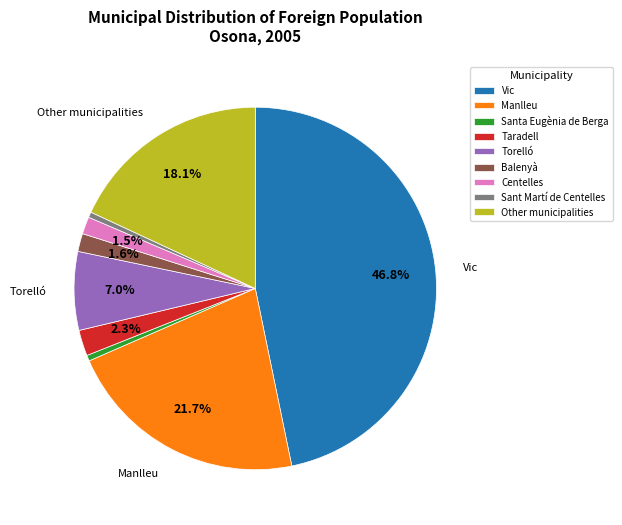

Which has a higher value, Centelles or Taradell?

Taradell